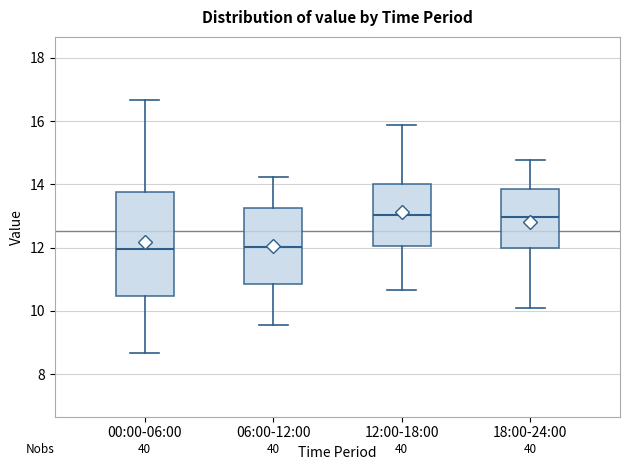

Reading left to right, transcribe this box plot: for each box, give where its median line is, the range the box spans, and where its two whiskers end, as read against the y-axis. The values are not printed on the chart, so give them approximately, as read against the axis.

00:00-06:00: median 12.0, box 10.4 to 13.8, whiskers 8.6 to 16.6
06:00-12:00: median 12.0, box 10.8 to 13.2, whiskers 9.6 to 14.2
12:00-18:00: median 13.0, box 12.0 to 14.0, whiskers 10.6 to 15.8
18:00-24:00: median 13.0, box 12.0 to 13.8, whiskers 10.0 to 14.8